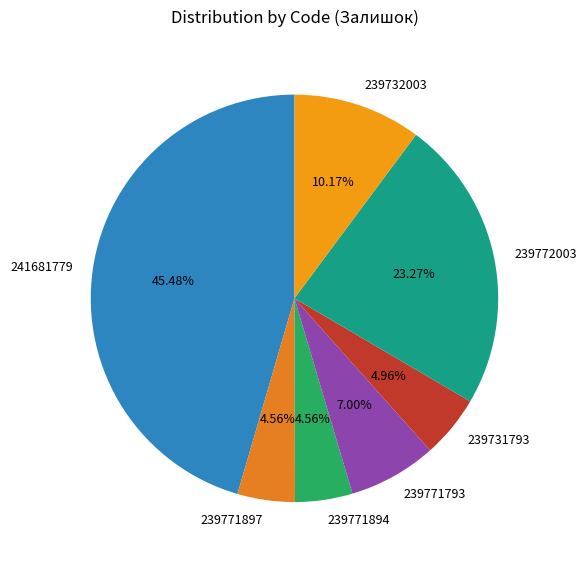

Is there any slice that represents more than half of the pie?

No